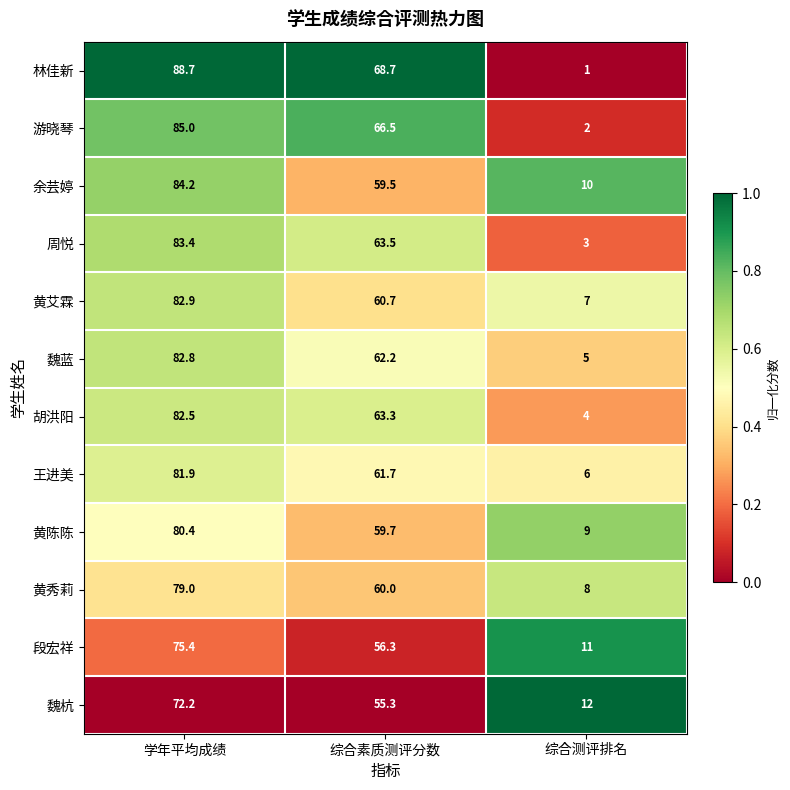

Which series has the largest total across all categories?

林佳新